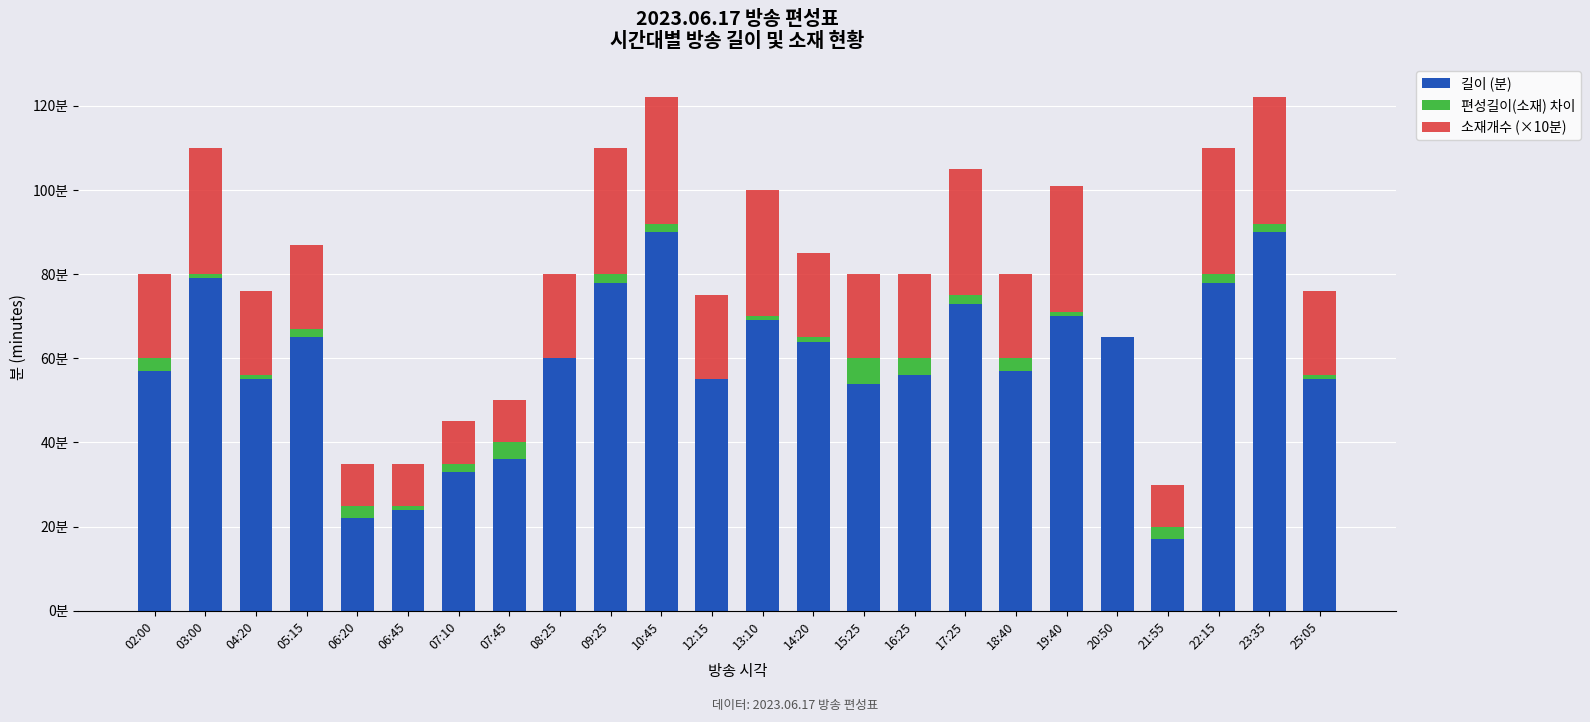

How many data points in 소재개수 (×10분) are above 20?

8